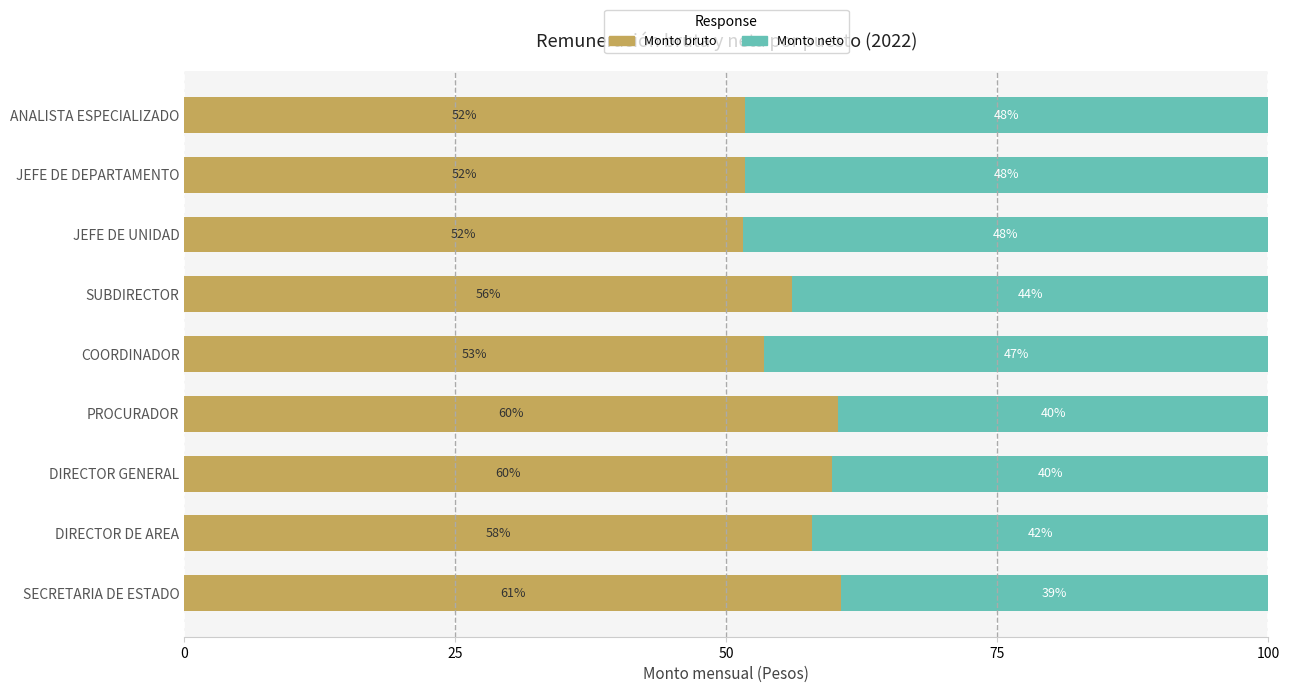

What are all the series names shown in the legend?

Monto bruto, Monto neto